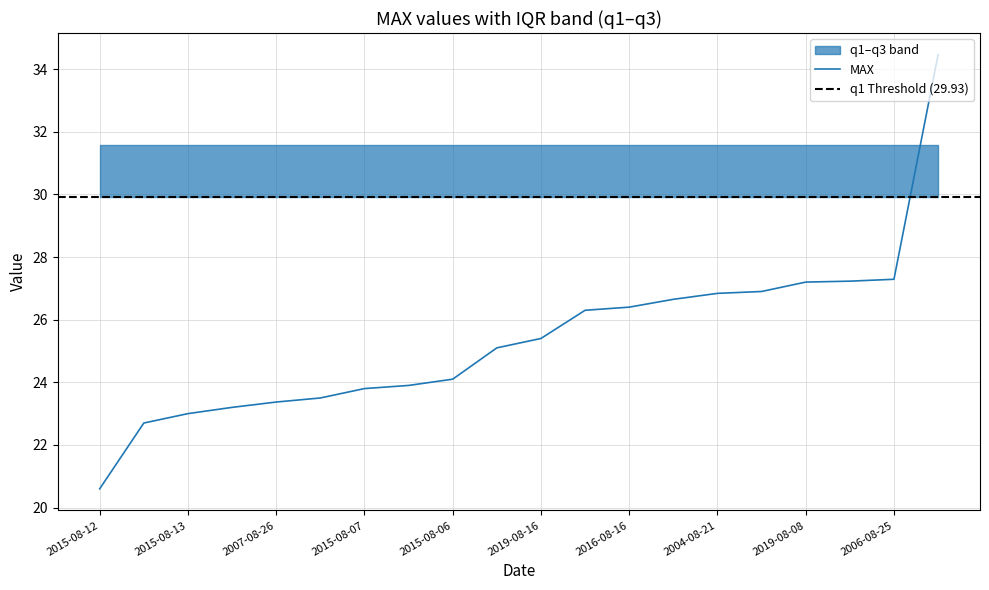

What is the difference between the highest and lowest values at 2015-08-07?

7.8